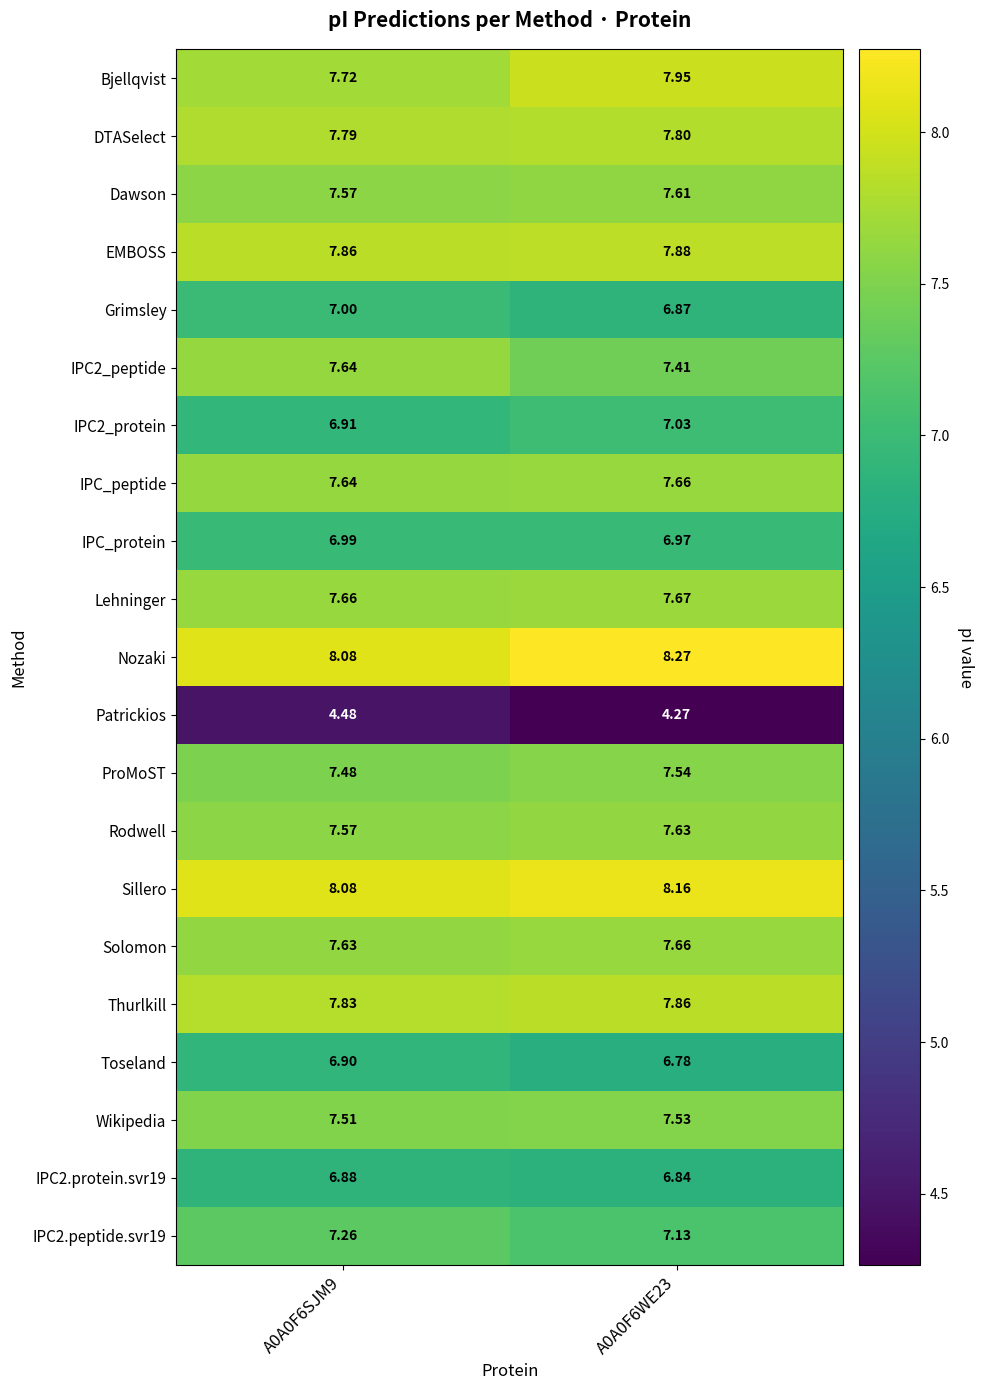

Which series has the largest total across all categories?

Nozaki